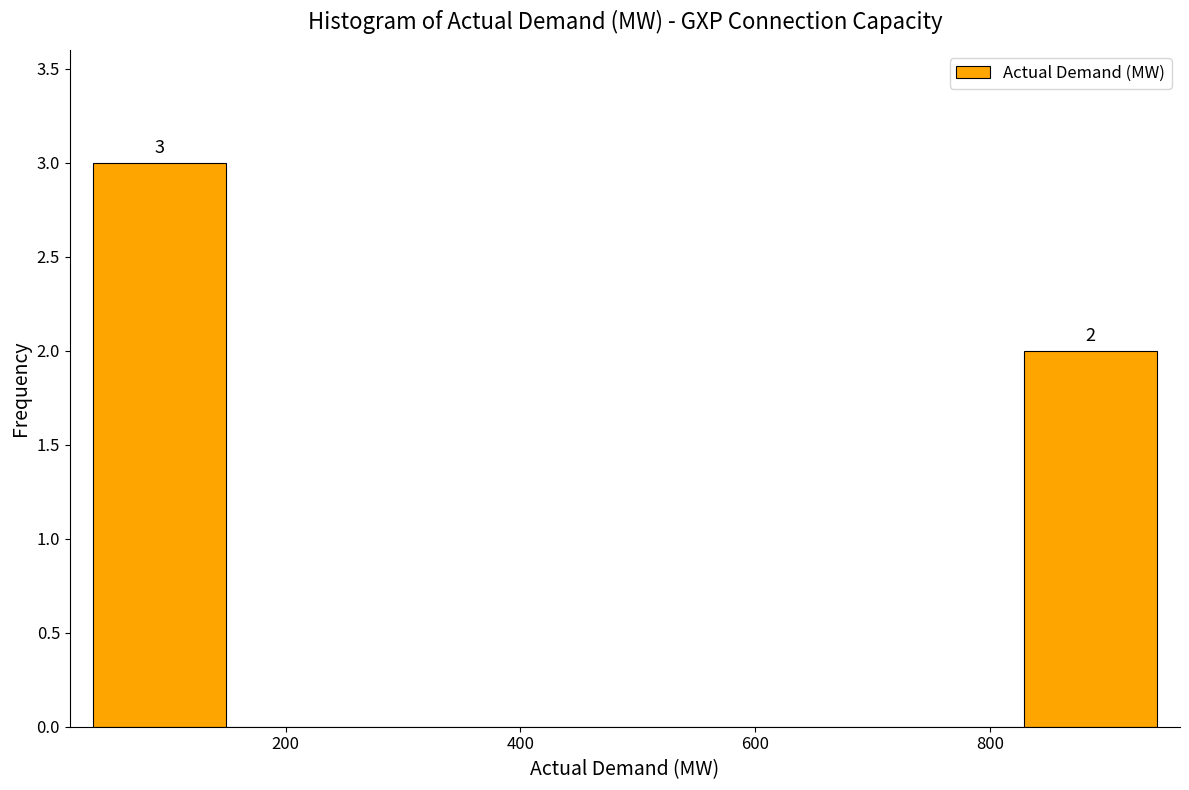

Over which range of the x-axis is the bar tallest?

40 to 140